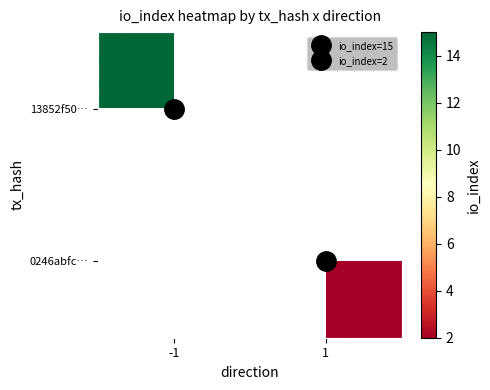

What is the minimum value for 13852f50…?

15.0